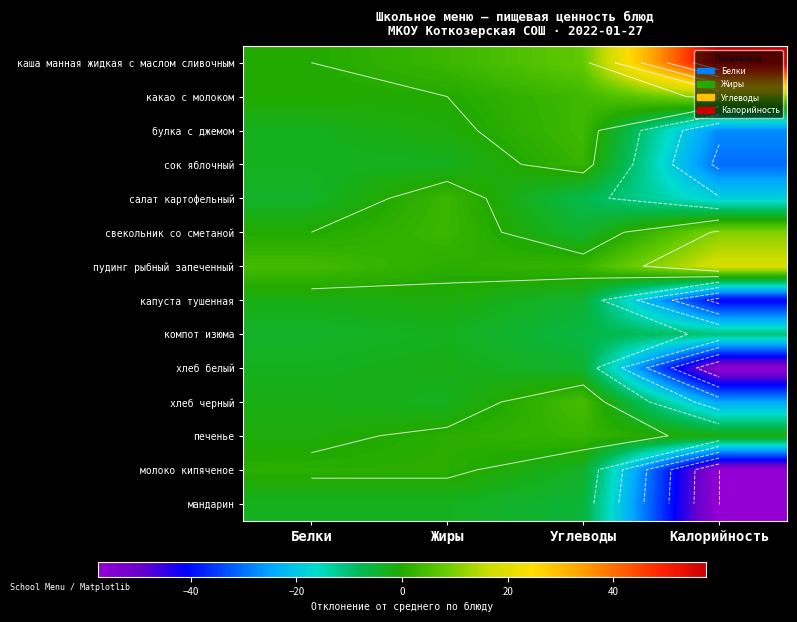

How many values in the сок яблочный series are below -3?

1